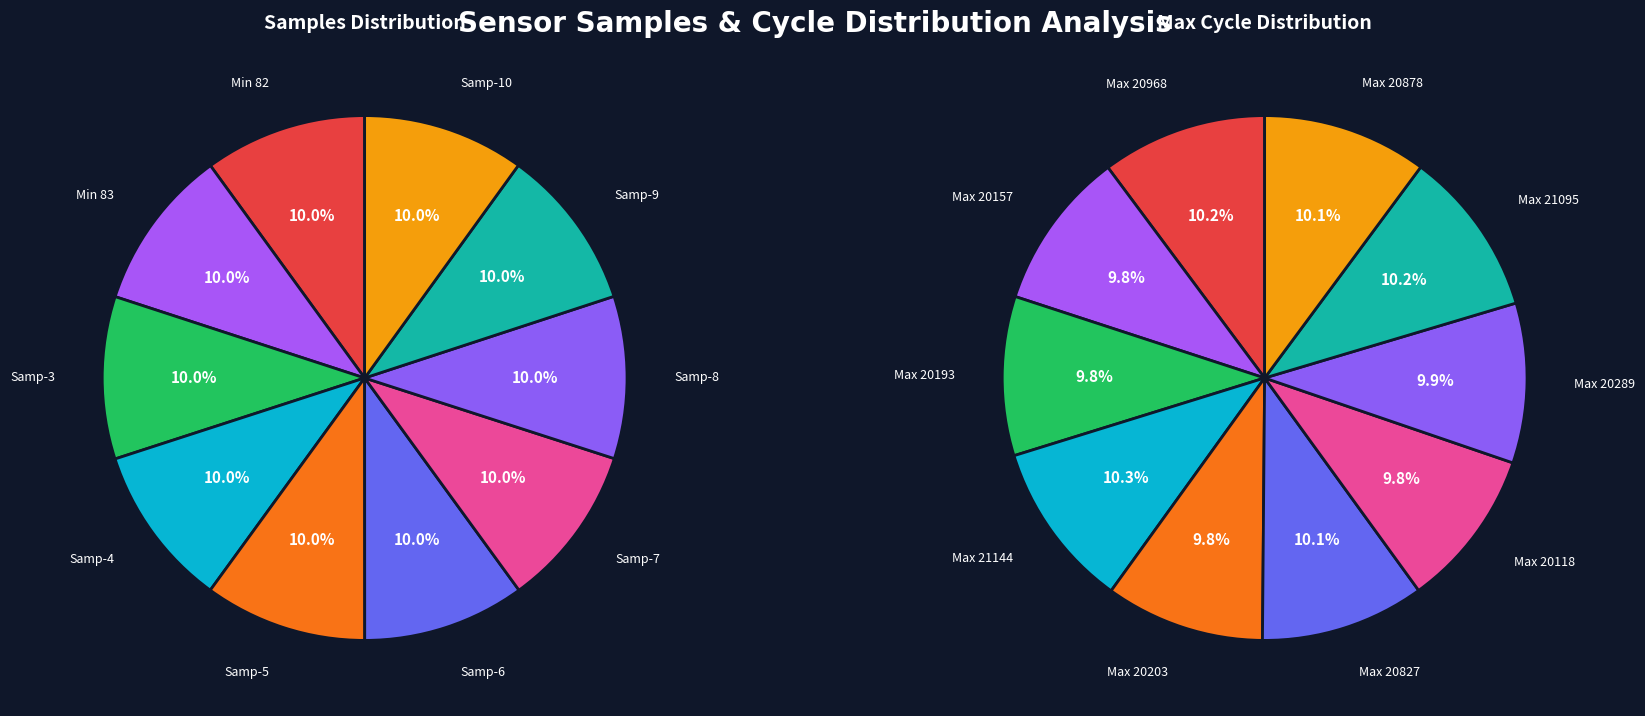

To the nearest percent, what is the average slice percentage?

10%